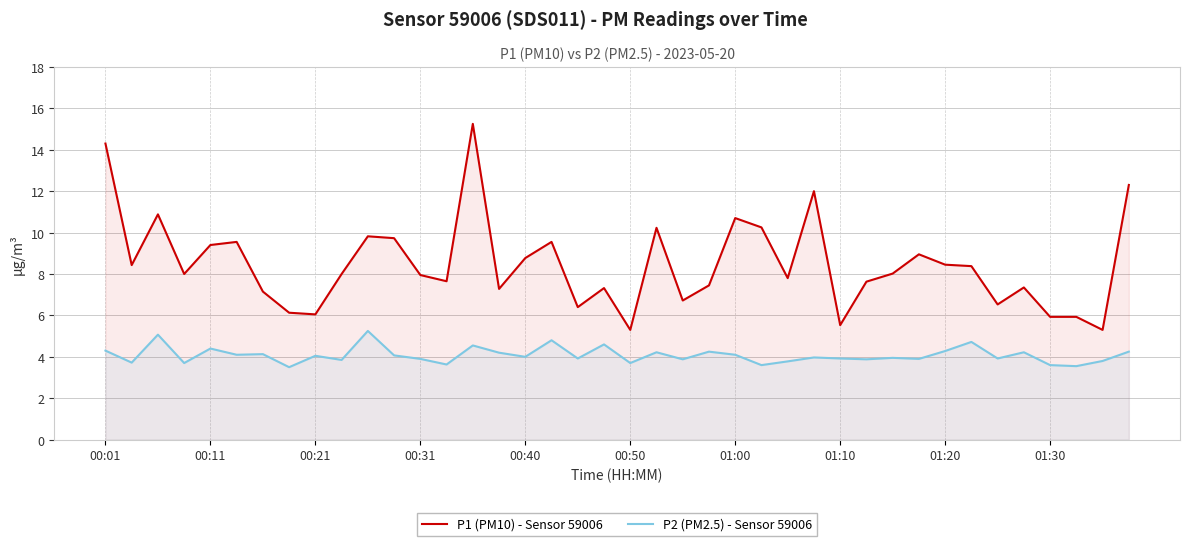

True or false: P2 (PM2.5) - Sensor 59006 and P1 (PM10) - Sensor 59006 cross at least once.

False